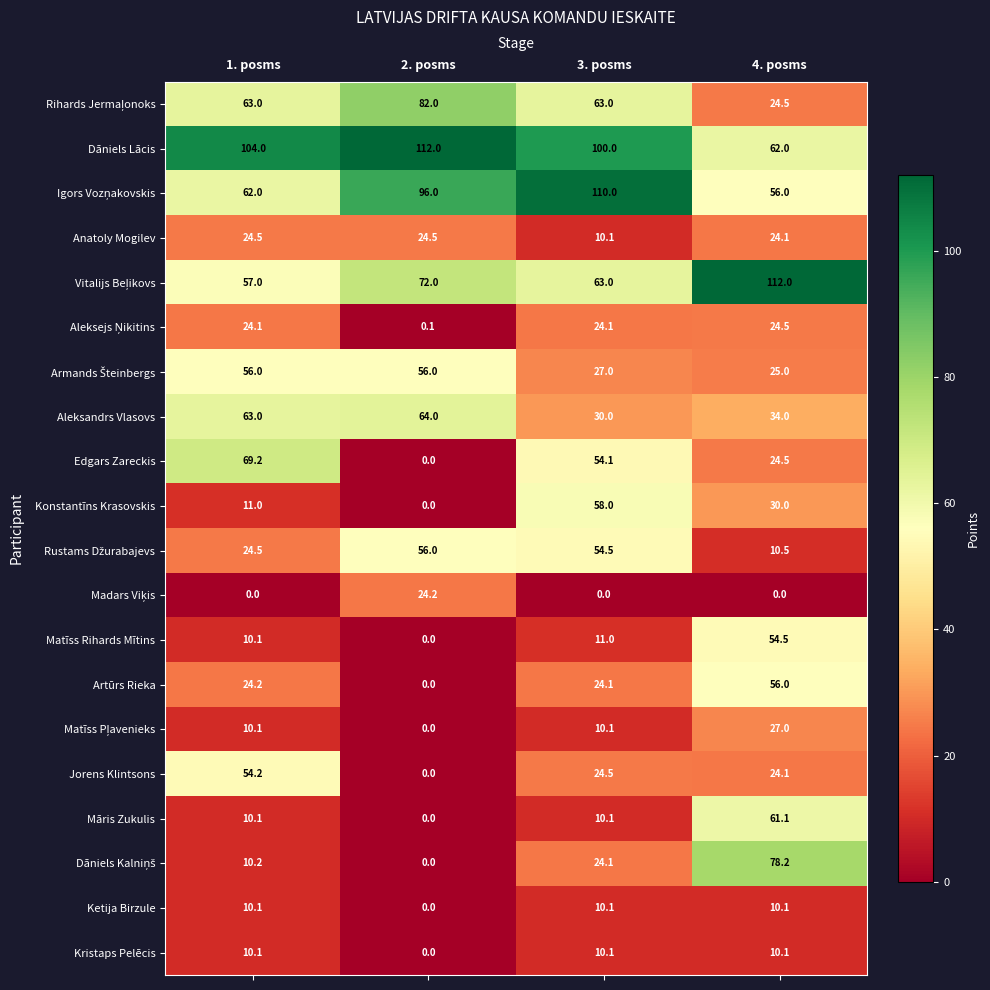

At which category is the sum across all series the highest?

4. posms